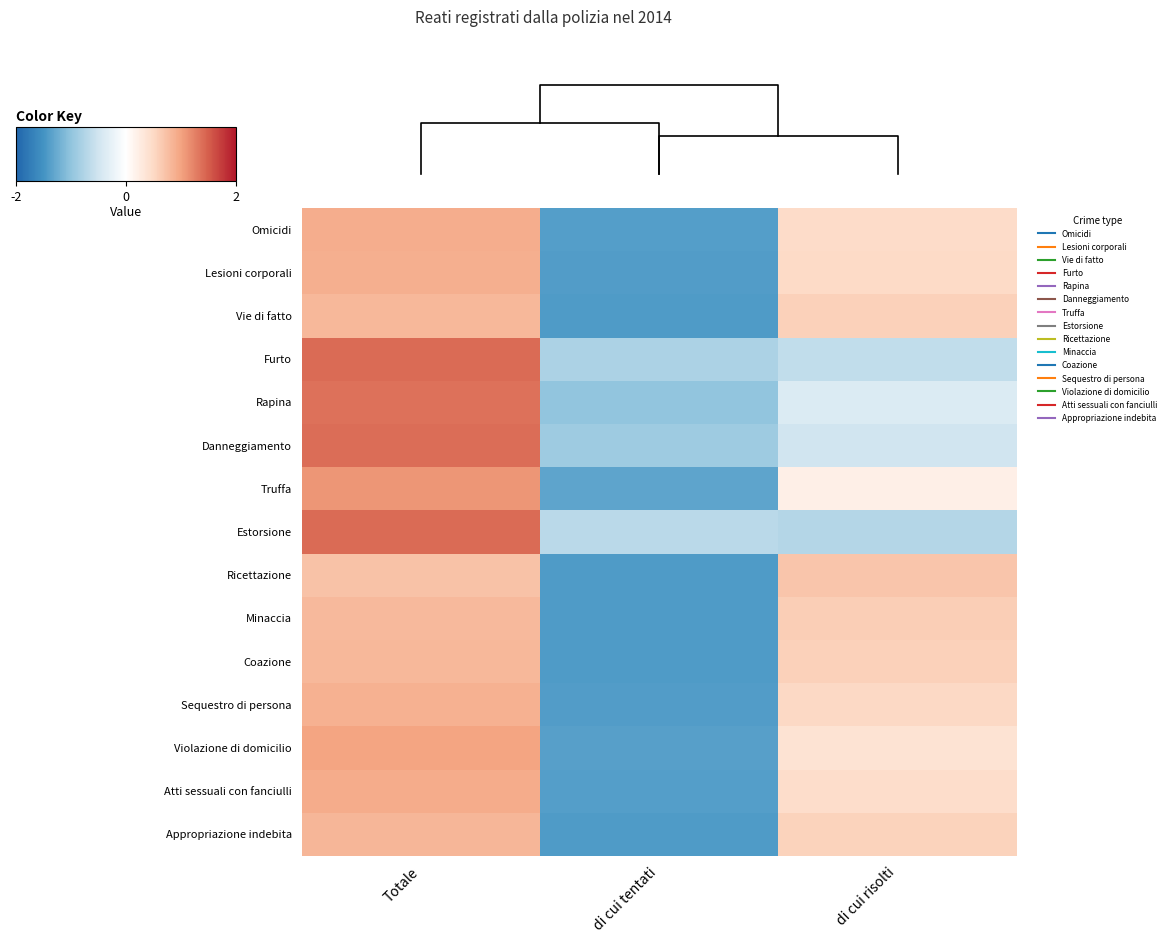

What is the minimum value shown in the chart?

-1.4